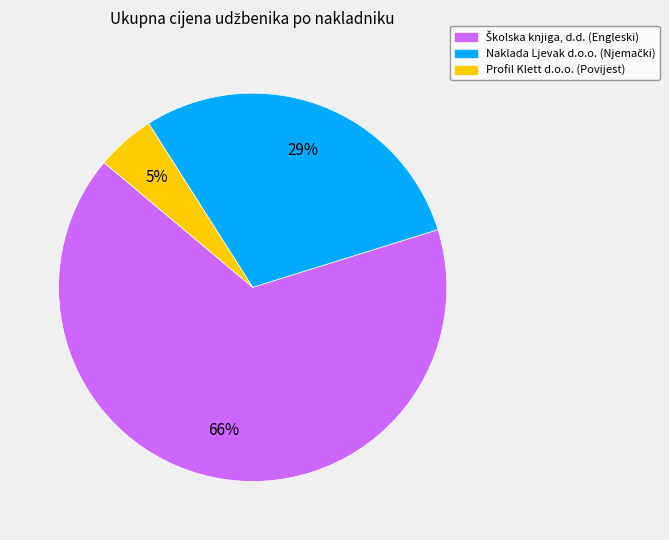

Is there a majority slice in this chart?

Yes